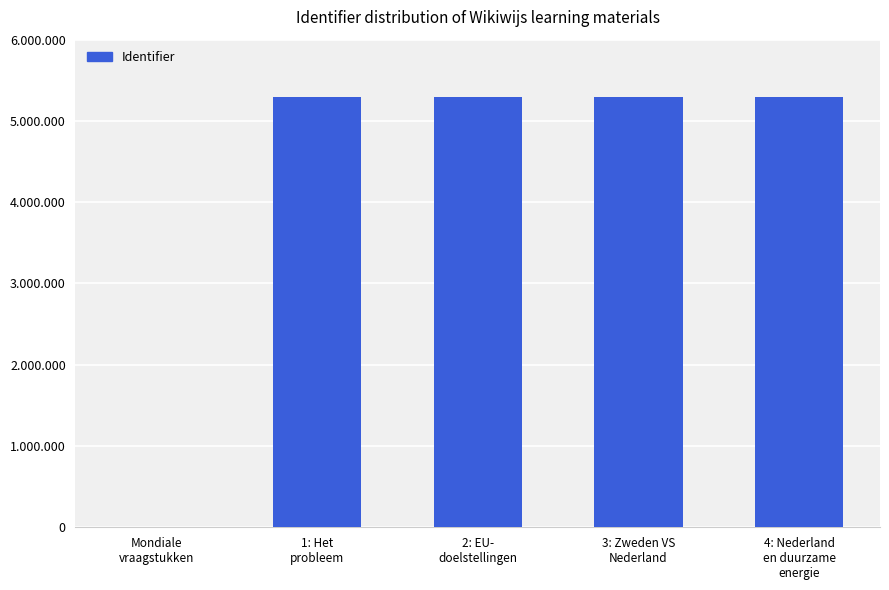

Does the chart contain stacked bars?

No